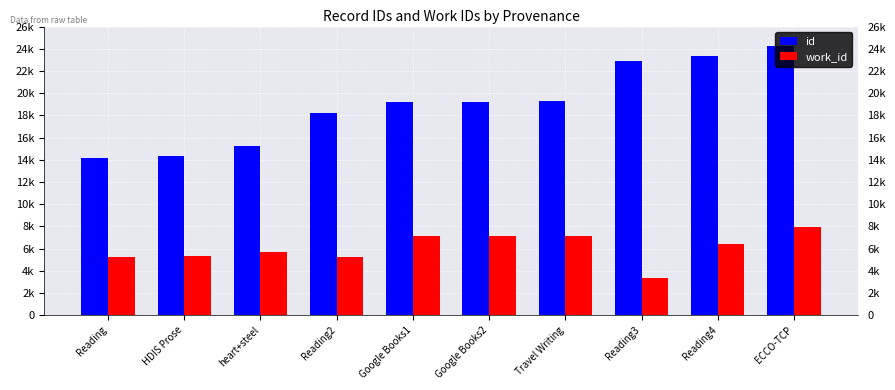

Between heart+steel and Reading3, which series saw the biggest shift?

id